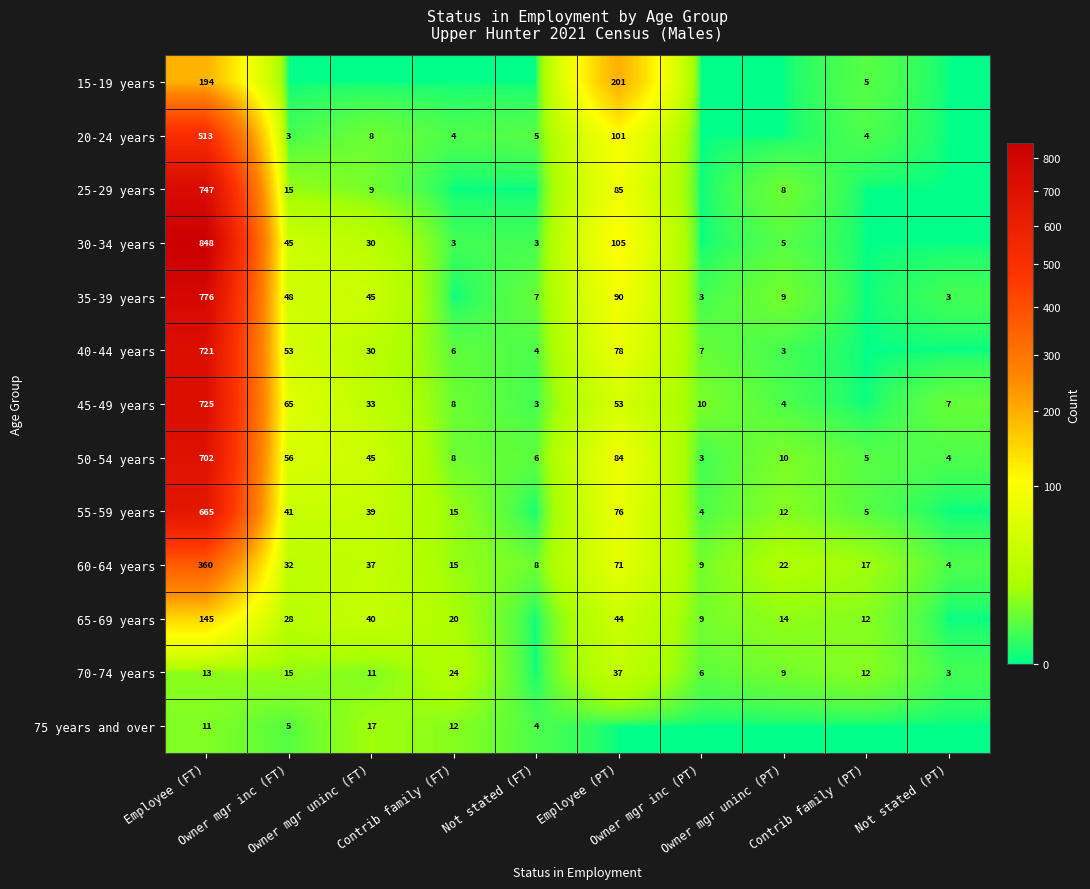

What is the maximum value shown in the chart?

848